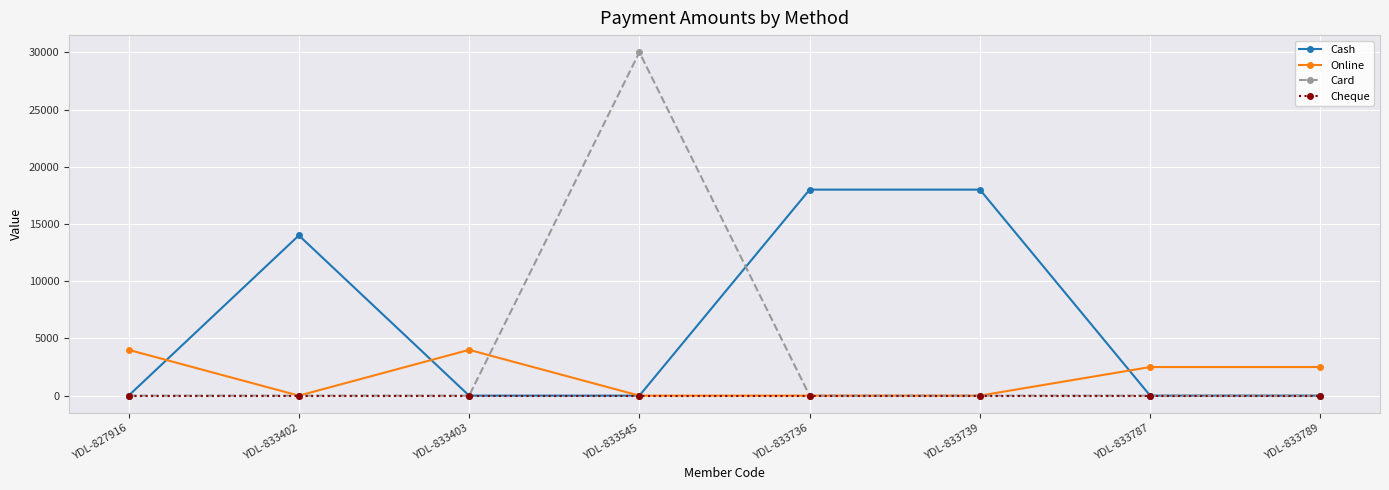

How many series are shown in this chart?

4